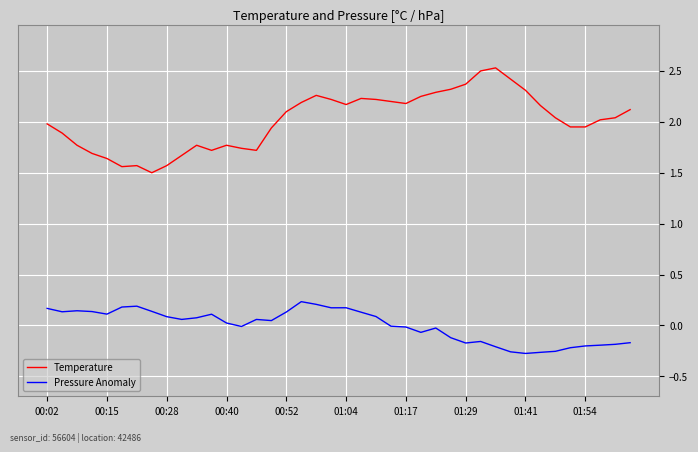

Rank the series by their average value, from lowest to highest.

Pressure Anomaly, Temperature